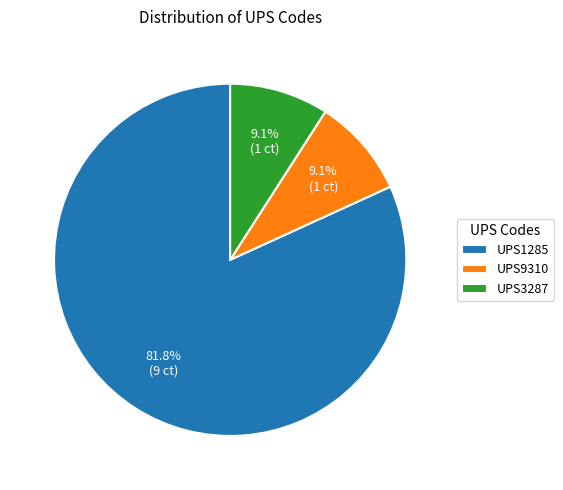

Which slice is the largest?

UPS1285